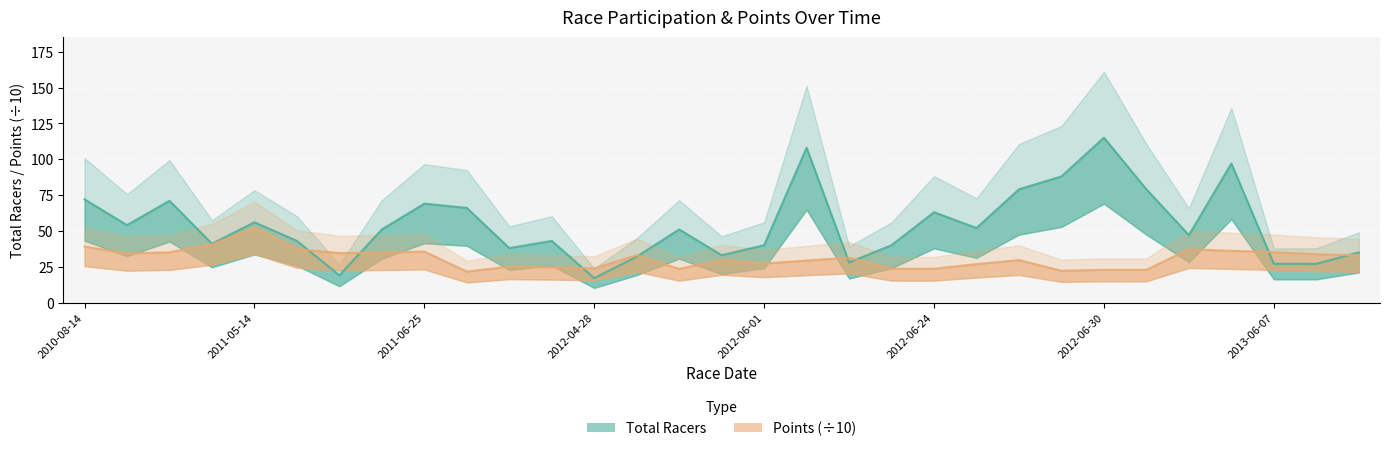

Does the chart display data point markers on the line(s)?

No